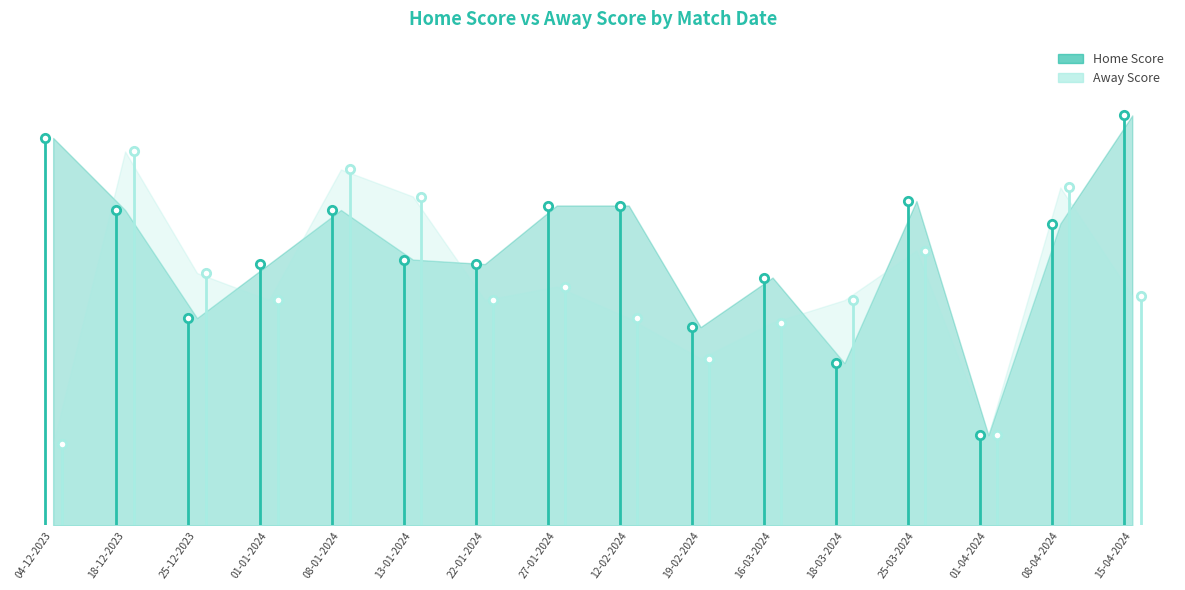

How many lines are shown in the chart?

2